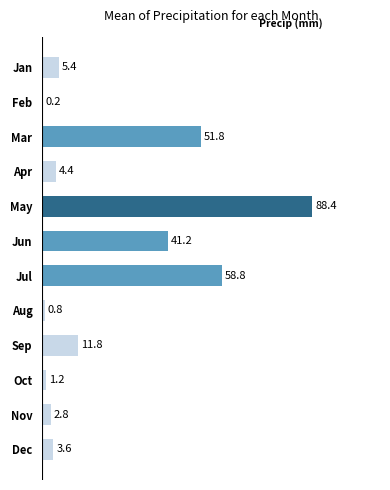

The chart shows a value of 41.2 at Jun. True or false?

True